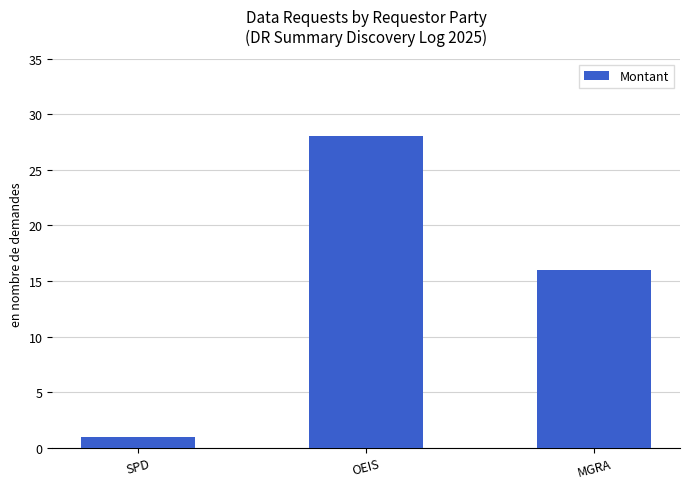

What is the approximate value at MGRA?

16